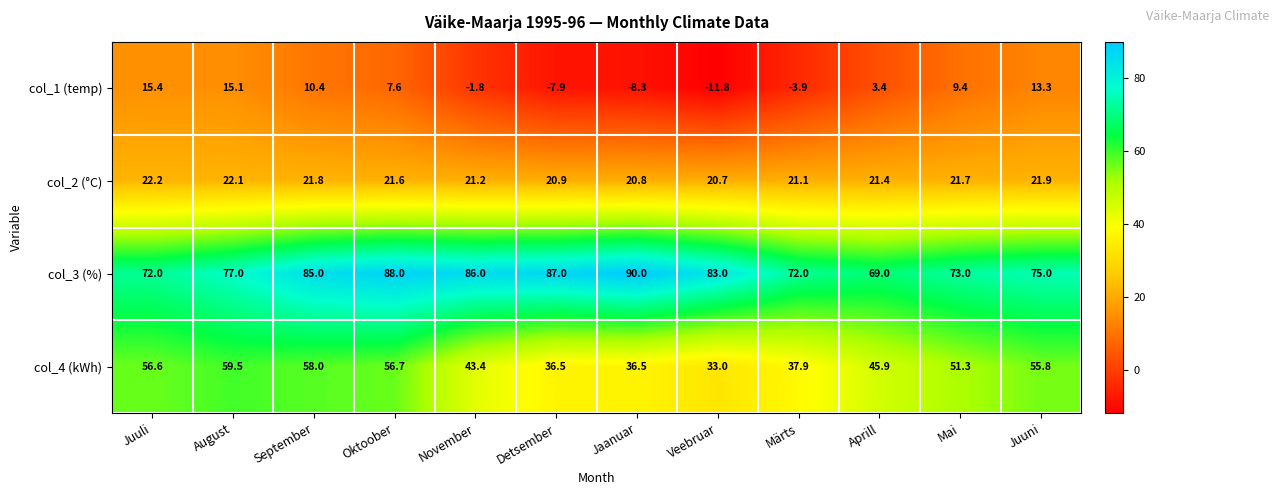

At which category does the chart reach its peak across all series?

Jaanuar